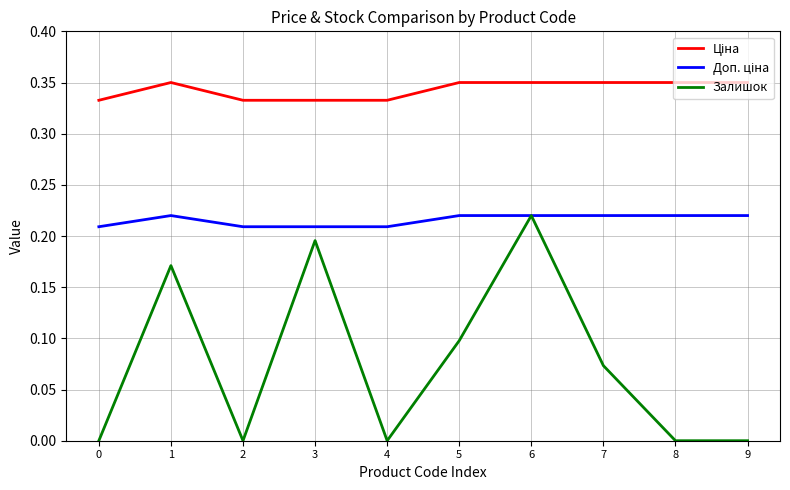

The Залишок series shows 0.0 at 9. True or false?

True